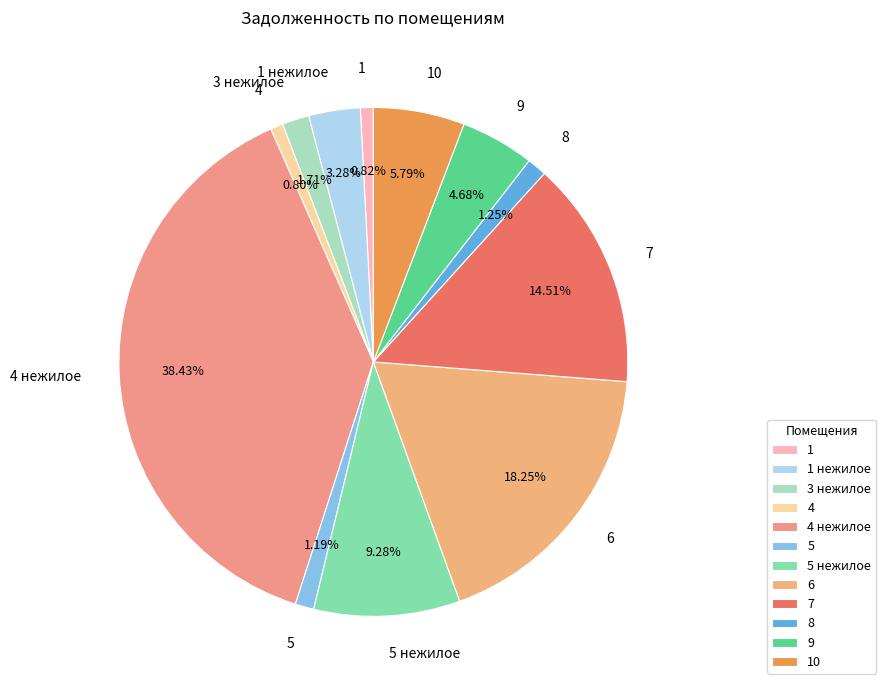

What is the largest slice in the pie chart?

4 нежилое